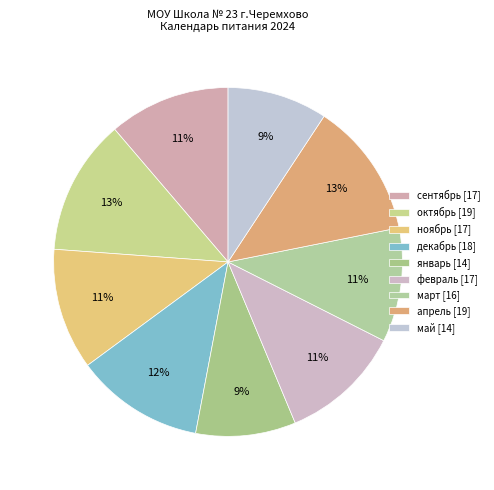

To the nearest percent, what is the difference between the январь and апрель slice percentages?

3%